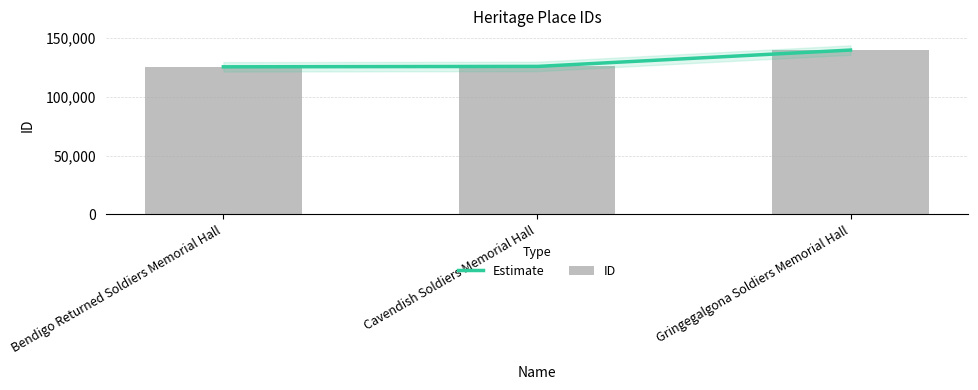

Is it true that the value at Gringegalgona Soldiers Memorial Hall is 182775?

False